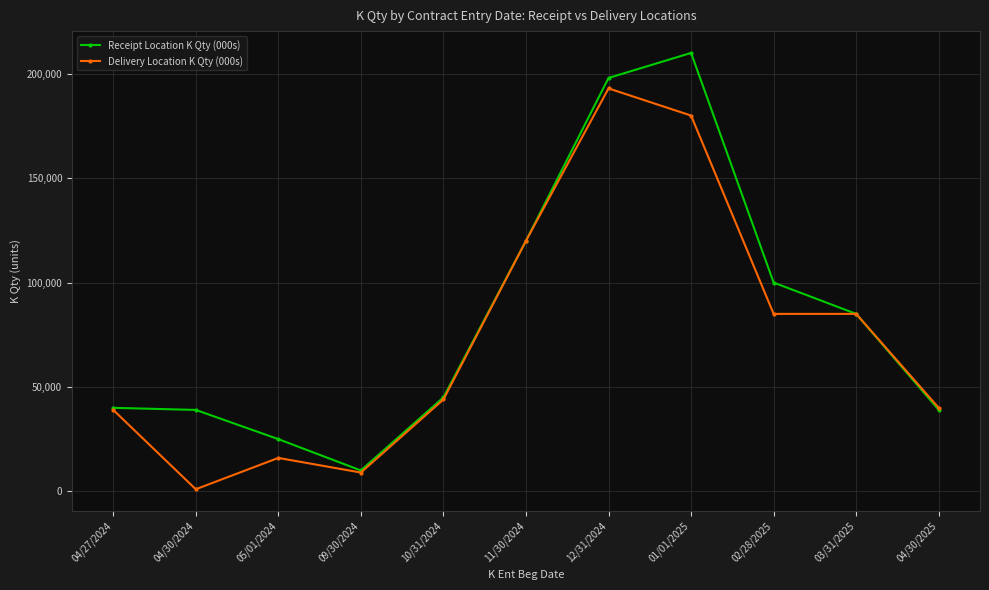

What position from the right is 09/30/2024?

8